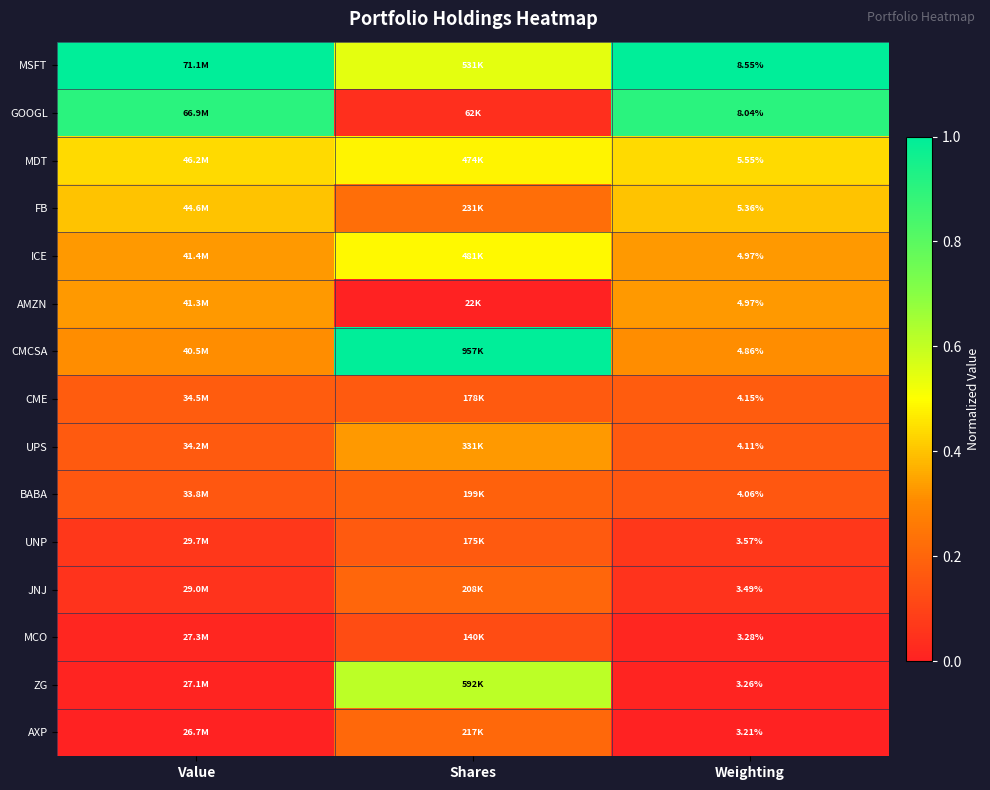

Is the value of ICE at Weighting greater than the value of MSFT at Weighting?

No